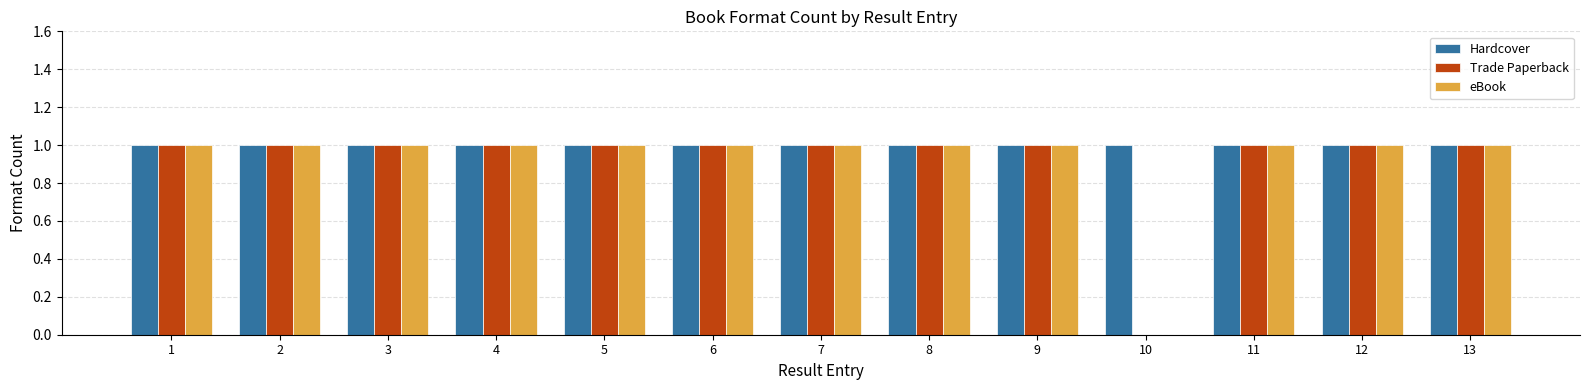

Are the bars horizontal?

No